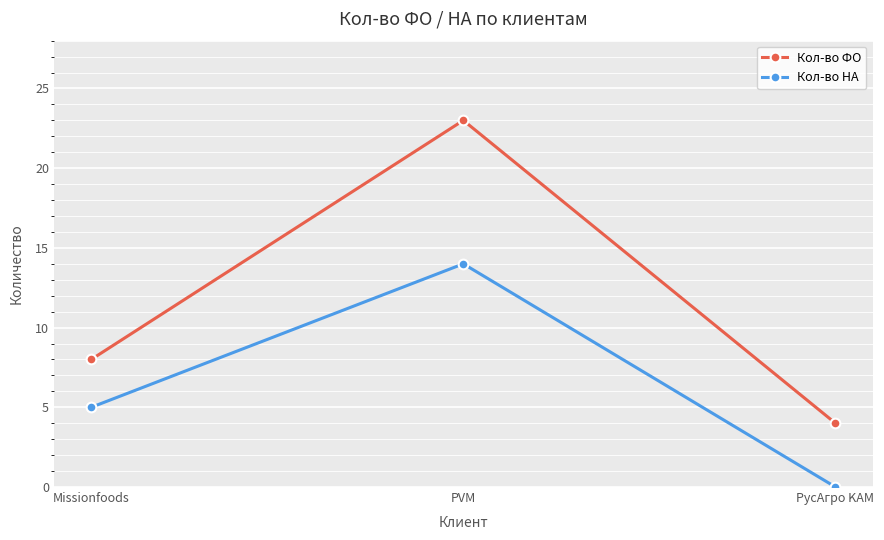

What is the greatest value displayed?

23